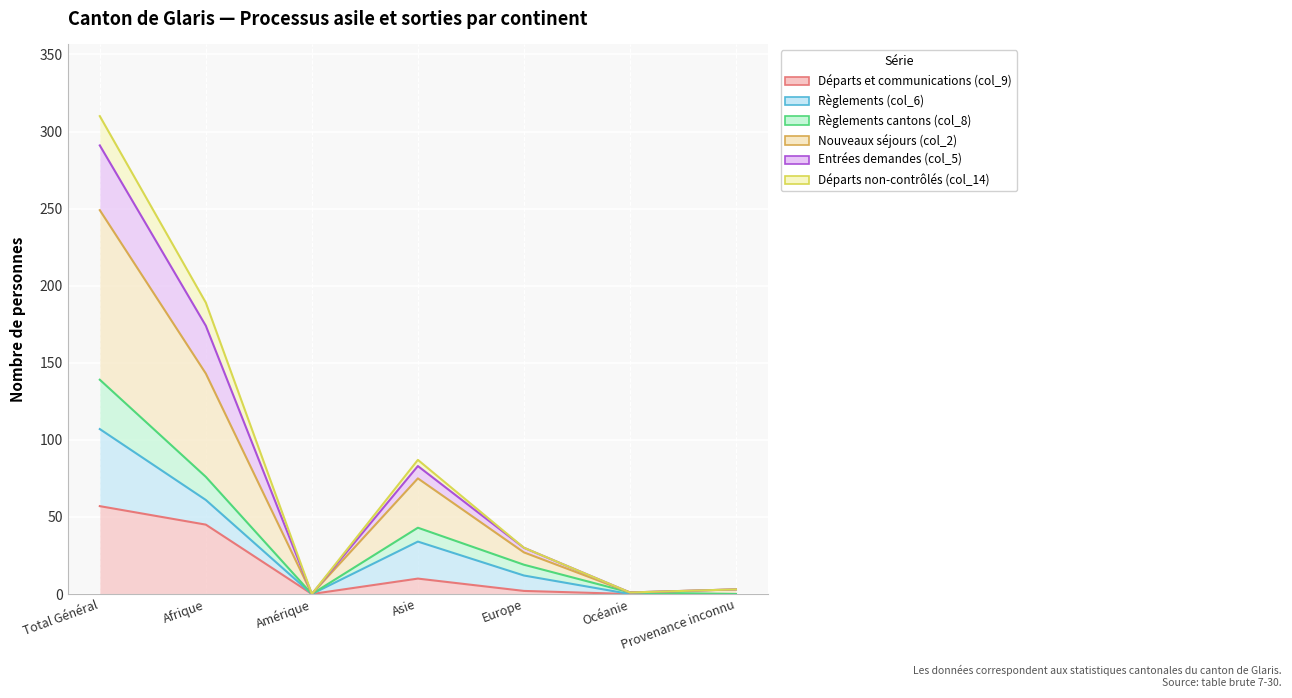

At which label does Règlements cantons (col_8) first exceed 19?

Total Général